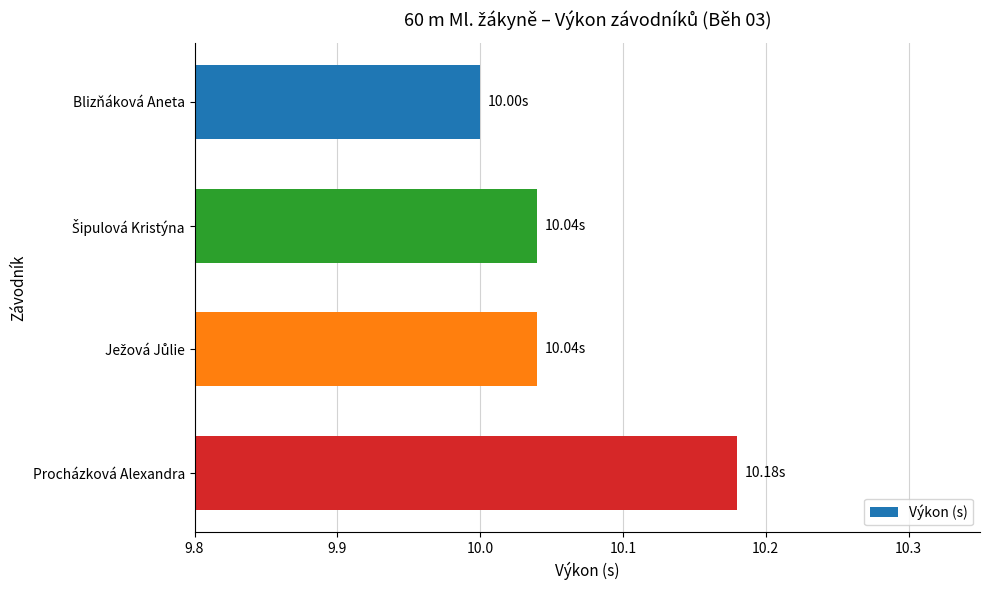

What is the label of the 1st bar from the top?

Blizňáková Aneta